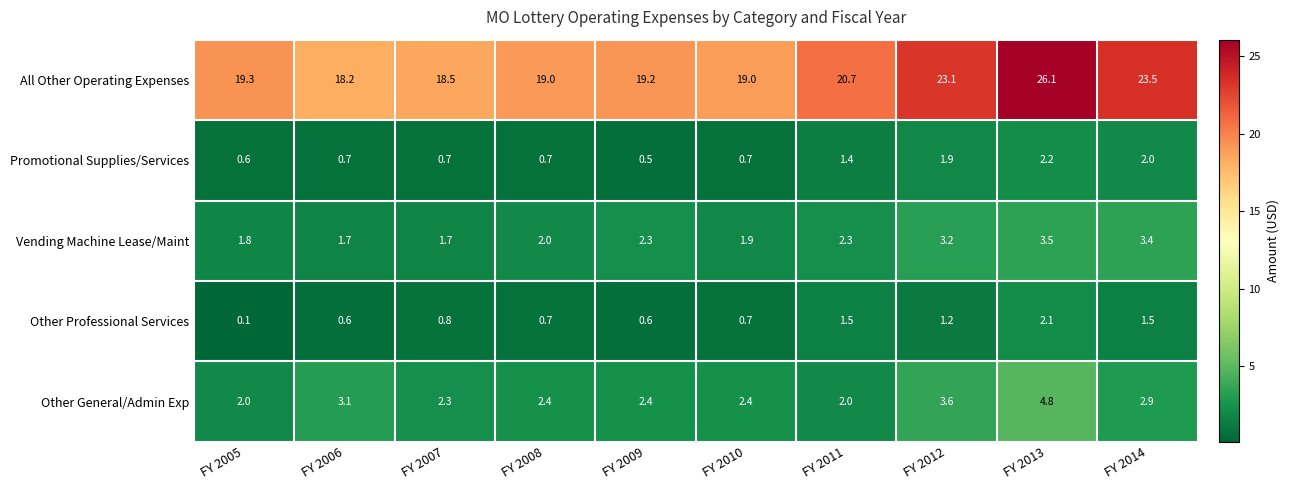

How many Vending Machine Lease/Maint values are between 1 and 3?

7